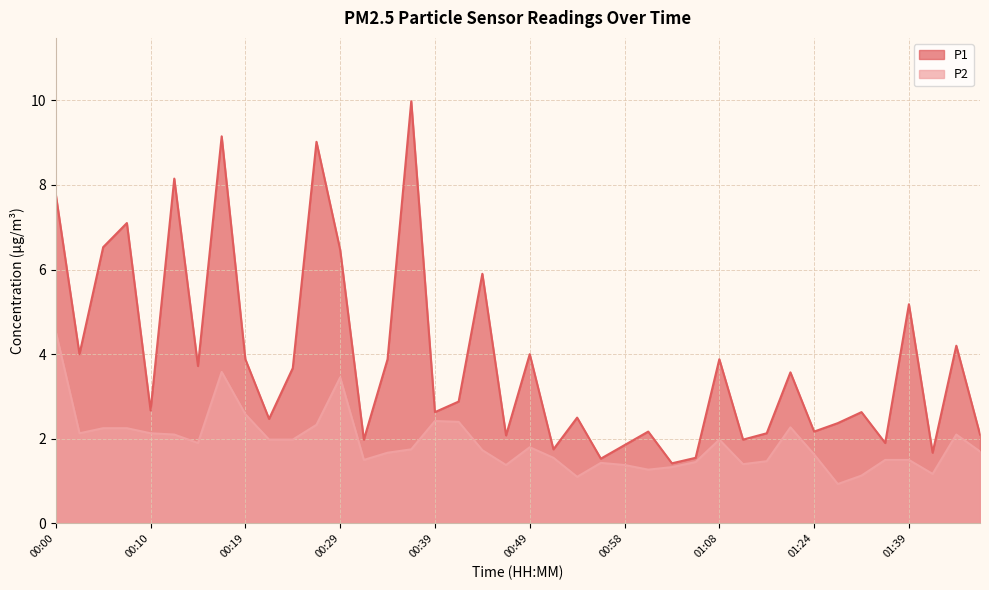

Reading left to right, extract all data points from this chart.

P1: 7.8	4.0	6.5	7.1	2.7	8.2	3.7	9.2	3.9	2.5	3.7	9.0	6.5	2.0	3.9	10.0	2.6	2.9	5.9	2.1	4.0	1.8	2.5	1.5	1.9	2.2	1.4	1.6	3.9	2.0	2.1	3.6	2.2	2.4	2.6	1.9	5.2	1.7	4.2	2.1
P2: 4.5	2.1	2.2	2.2	2.1	2.1	1.9	3.6	2.6	2.0	2.0	2.3	3.5	1.5	1.7	1.8	2.4	2.4	1.7	1.4	1.8	1.6	1.1	1.4	1.4	1.3	1.3	1.4	2.0	1.4	1.5	2.3	1.6	0.9	1.1	1.5	1.5	1.2	2.1	1.7